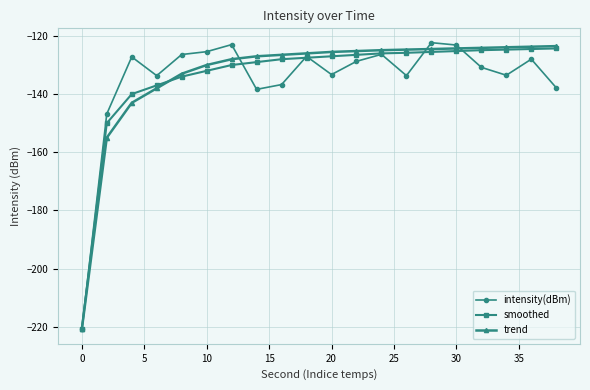

True or false: intensity(dBm) has more than 1 points higher than both neighbors.

True